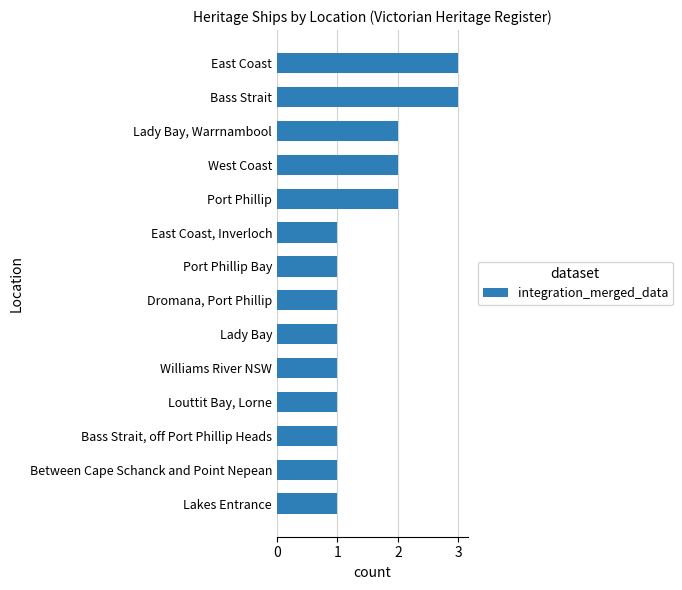

Is it true that the value at East Coast is 3?

True